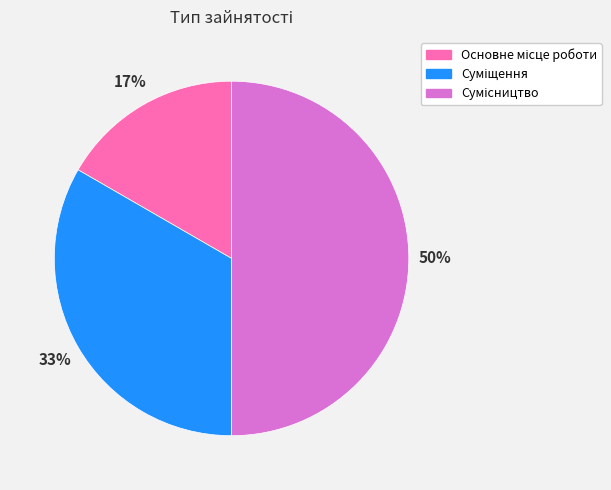

To the nearest percent, what is the average slice percentage?

33%